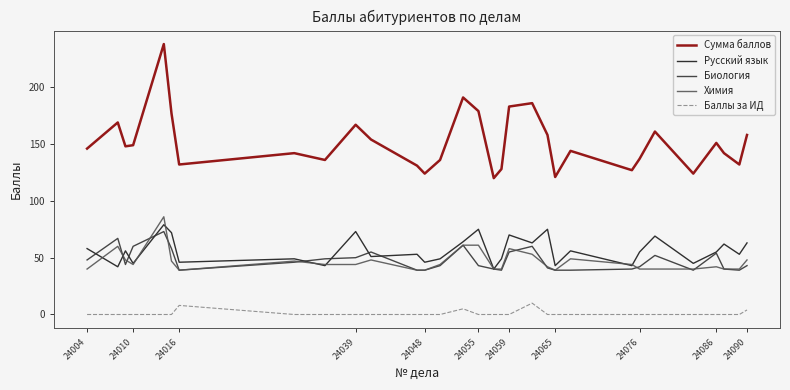

True or false: Сумма баллов and Русский язык cross at least once.

False